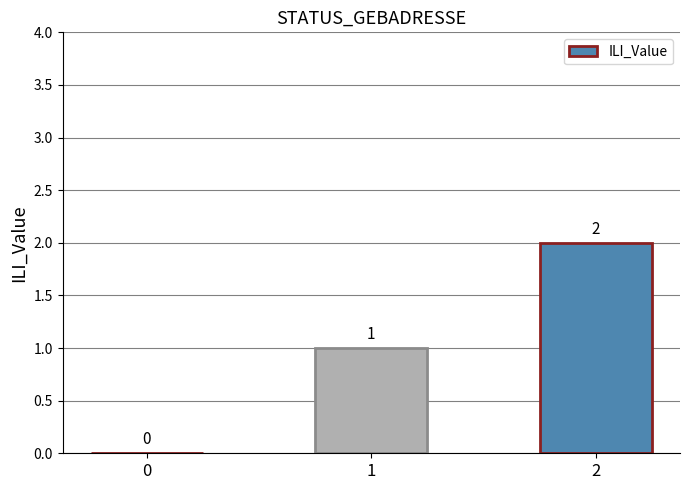

Are the bars grouped side by side (vs. stacked)?

No